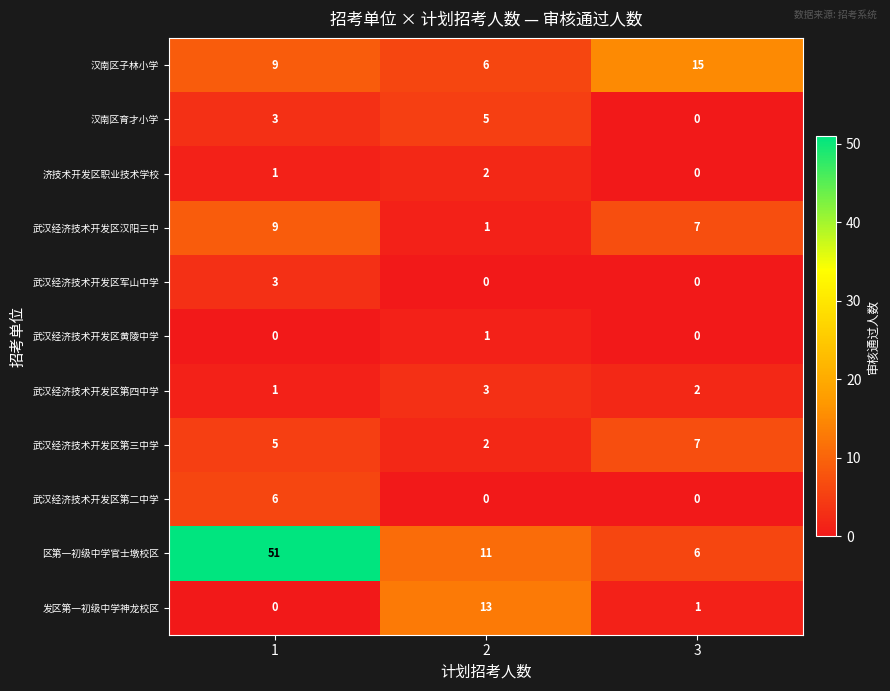

The 区第一初级中学官士墩校区 series shows 3 at 3. True or false?

False